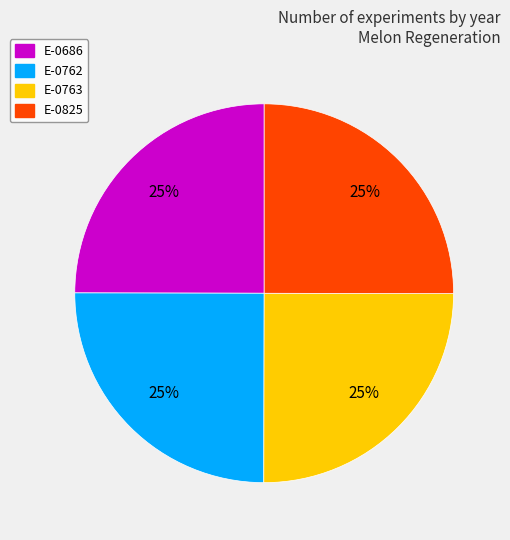

Is there a majority slice in this chart?

No